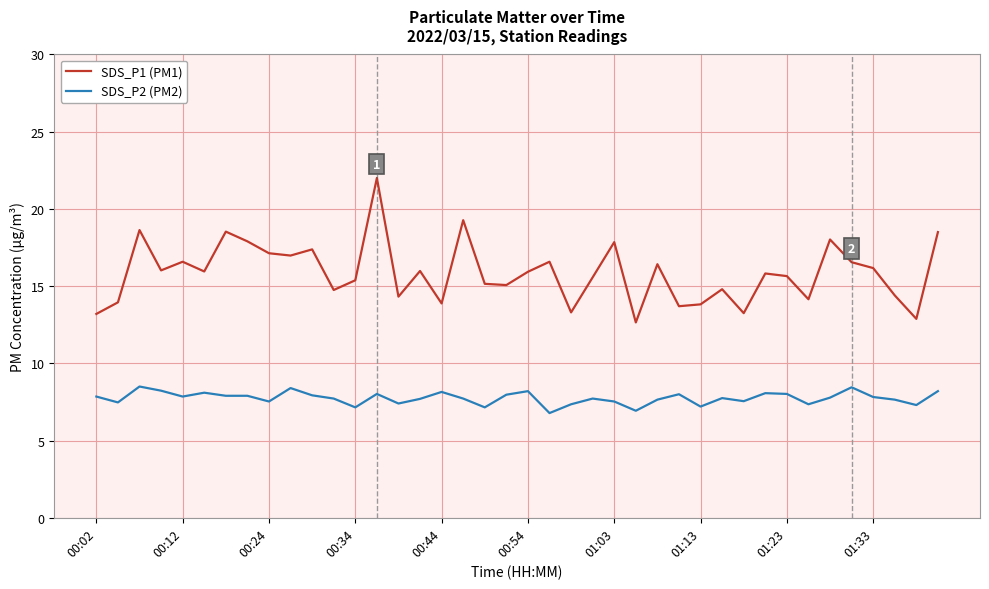

Which series has the widest spread of values?

SDS_P1 (PM1)